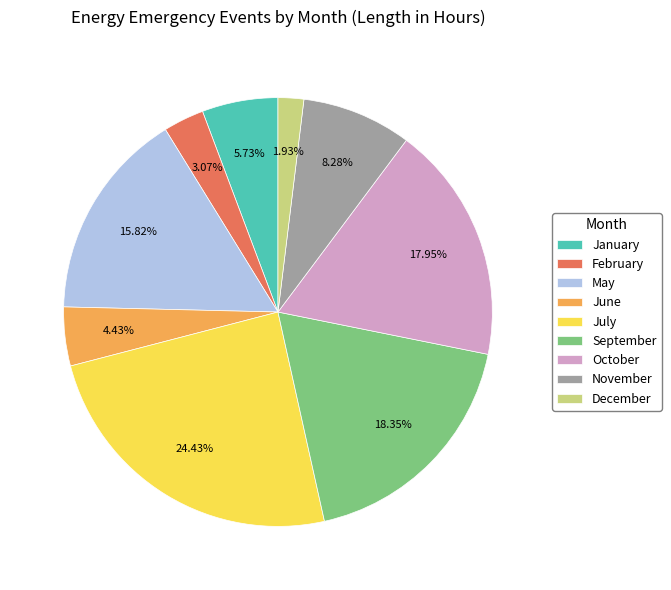

What is the ratio of the value at November to the value at January?

1.4